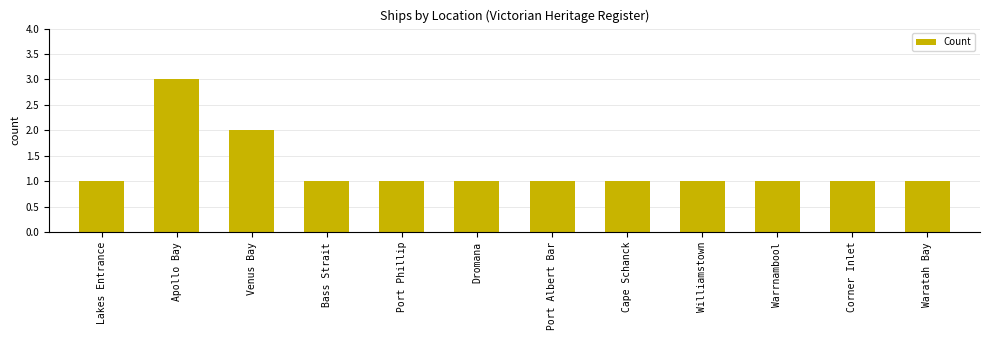

Is it true that the value at Venus Bay is 3?

False